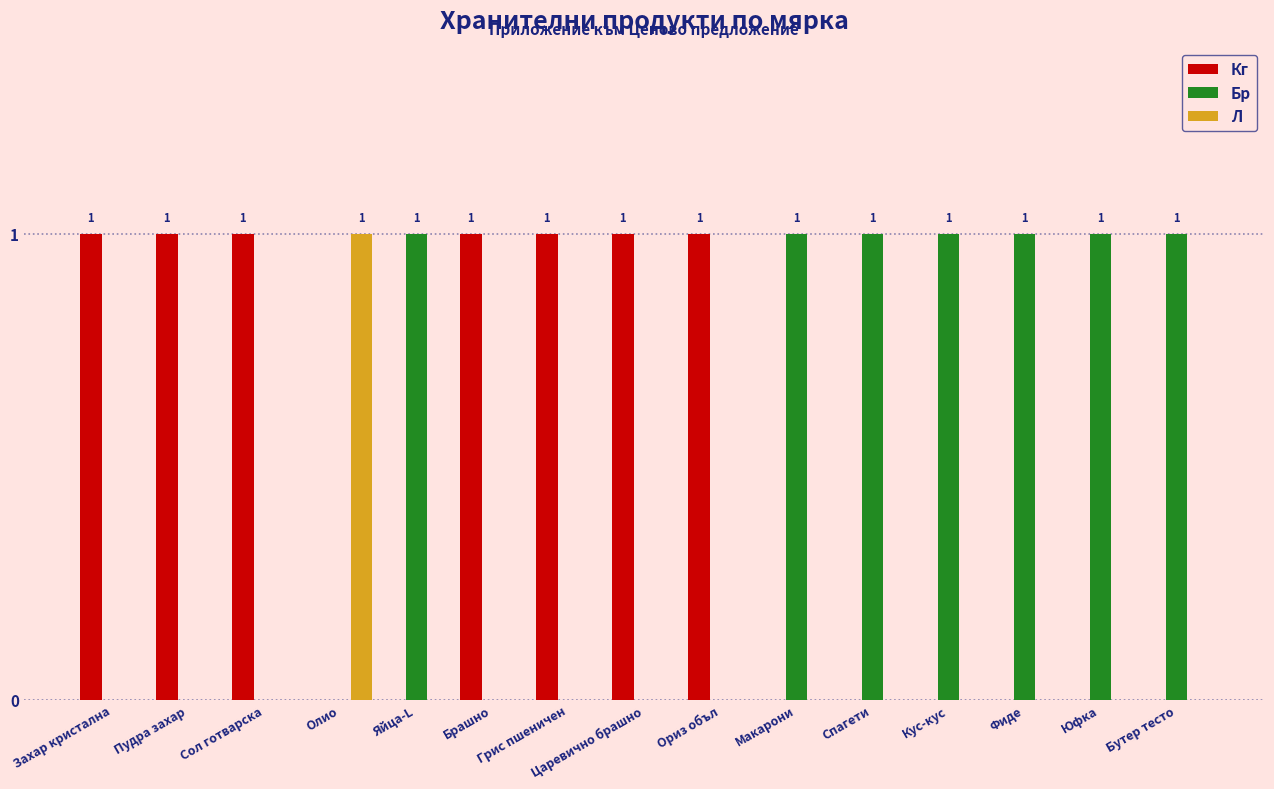

How many distinct data groups are displayed?

3